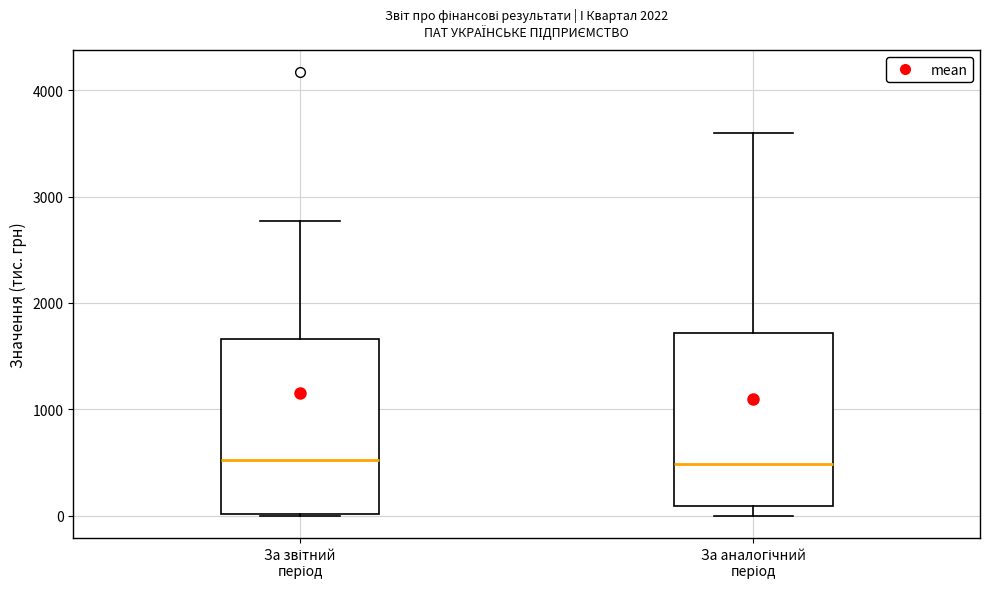

Reading left to right, read every box against the y-axis: the position of its median line, the range the box covers, and the ends of its whiskers. The values are not printed on the chart, so give them approximately, as read against the axis.

За звітний період: median 500, box 0 to 1700, whiskers 0 to 2800
За аналогічний період: median 500, box 100 to 1700, whiskers 0 to 3600